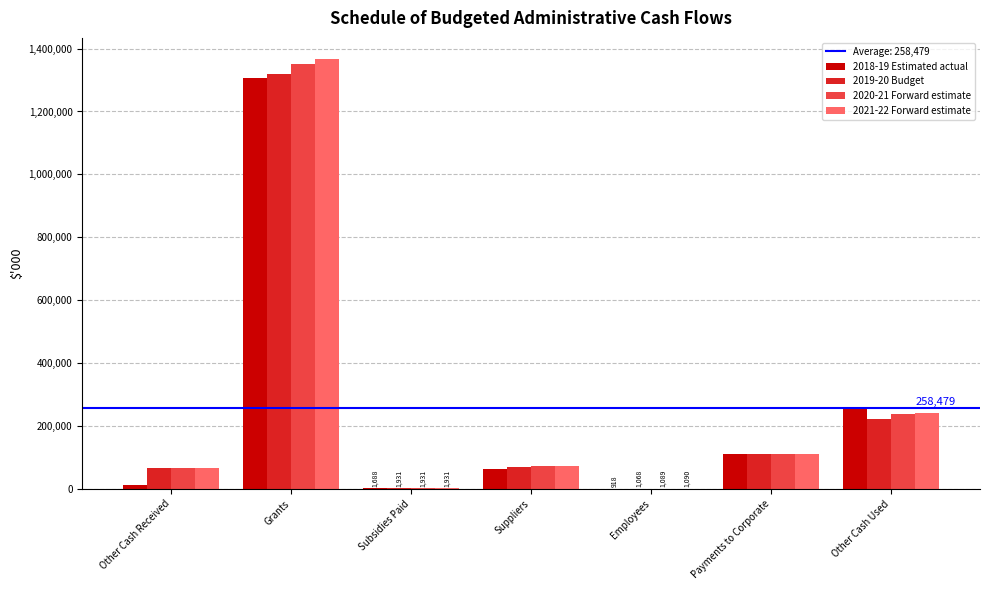

At which category is the sum across all series the highest?

Grants